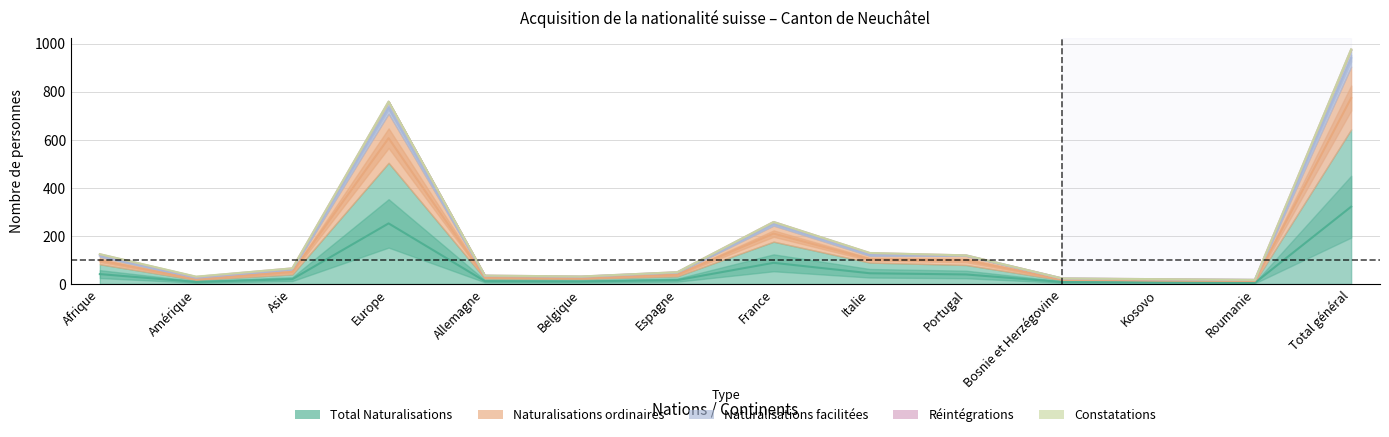

What position from the left is France?

8